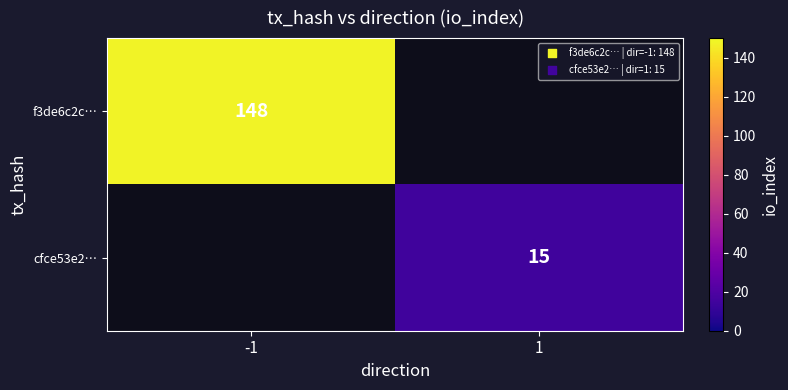

Is it true that cfce53e2… equals 15 at 1?

True